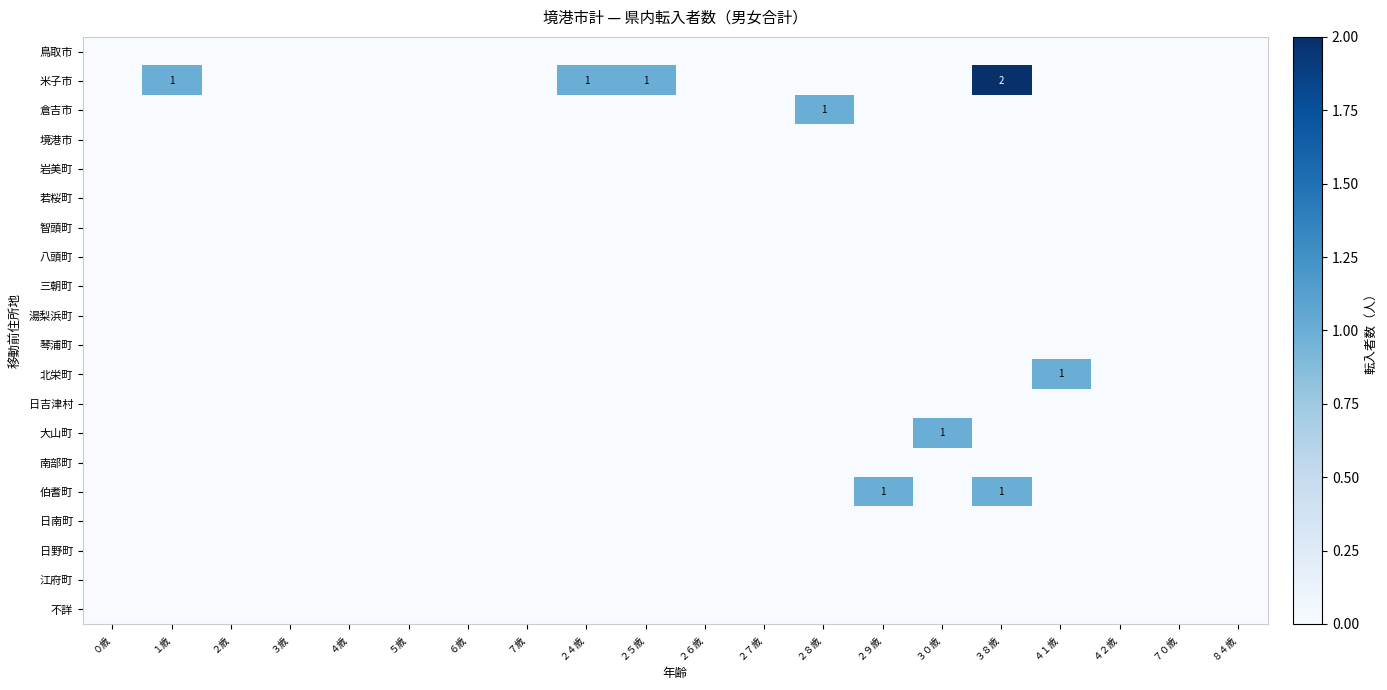

The value of 三朝町 at ６歳 is 0. True or false?

True